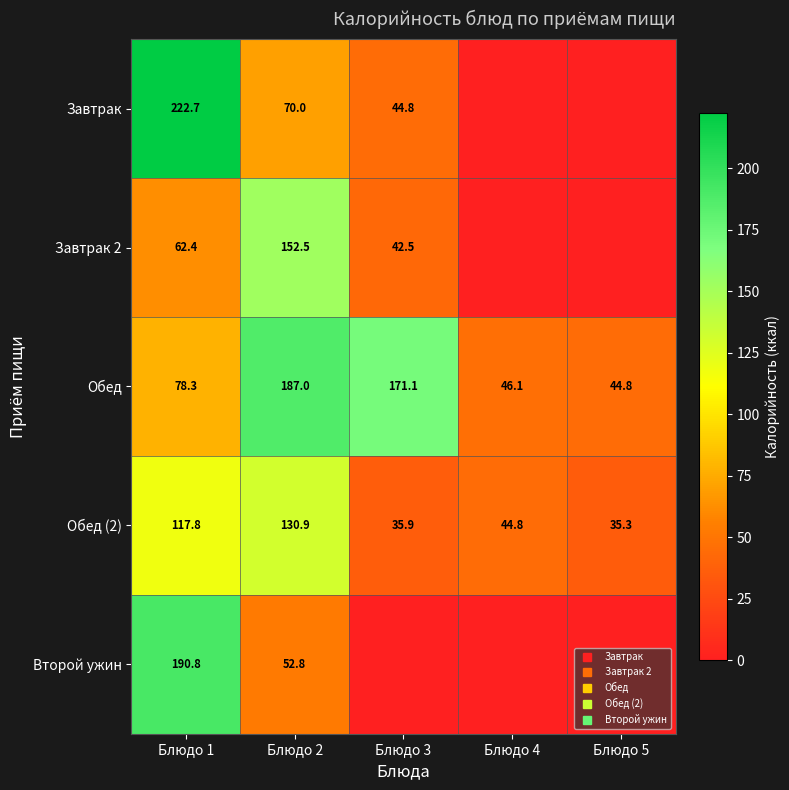

Which series has the largest total across all categories?

Обед